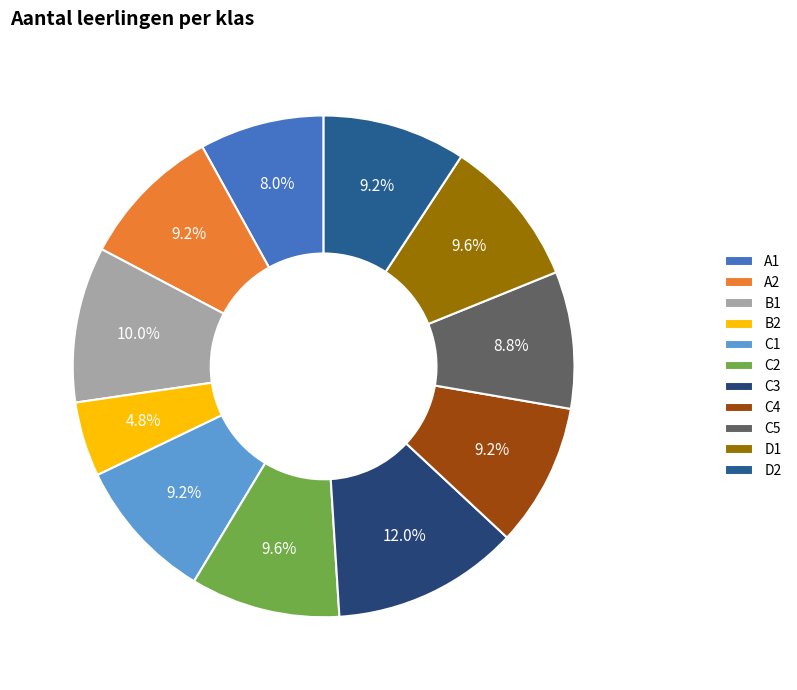

What is the smallest slice in the pie chart?

B2